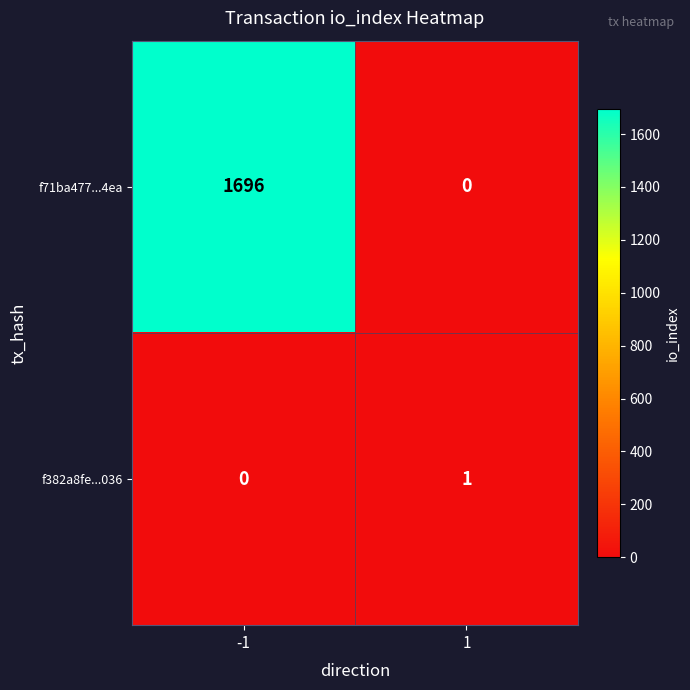

At how many categories does at least one series exceed 1375?

1